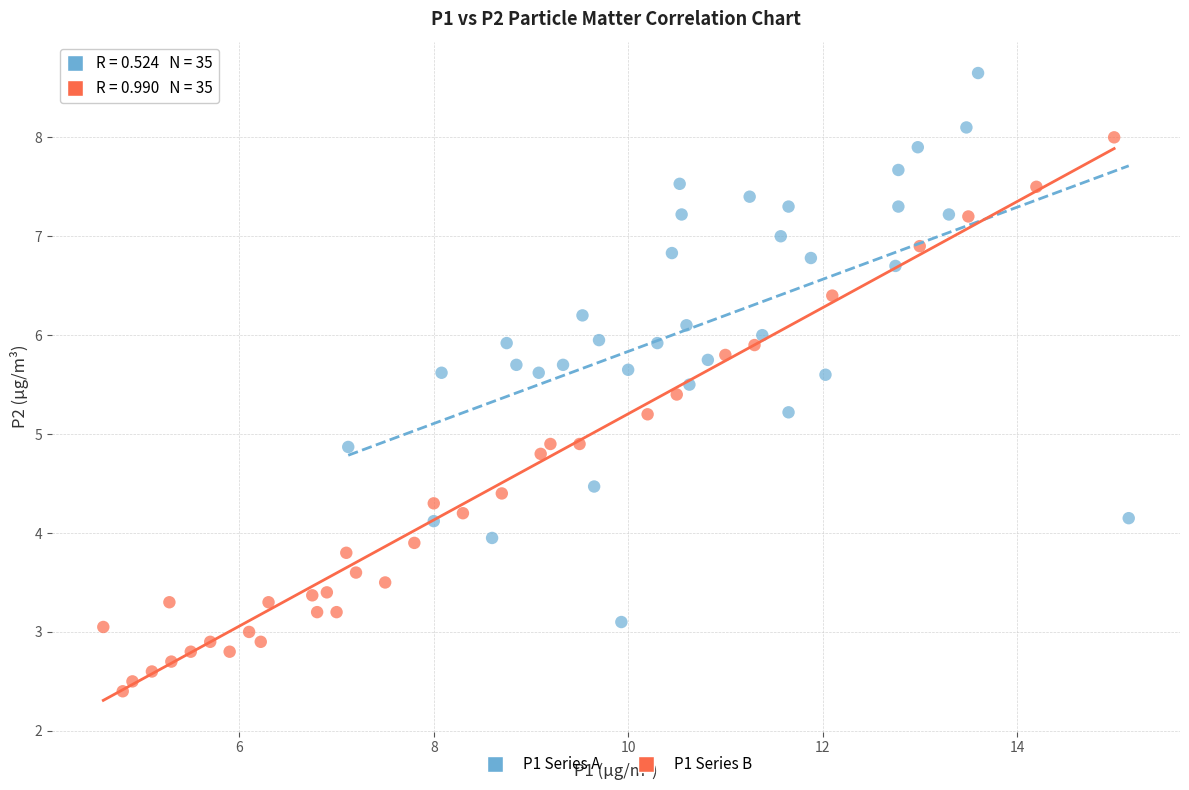

Which series reaches the minimum Y coordinate?

P1 Series B